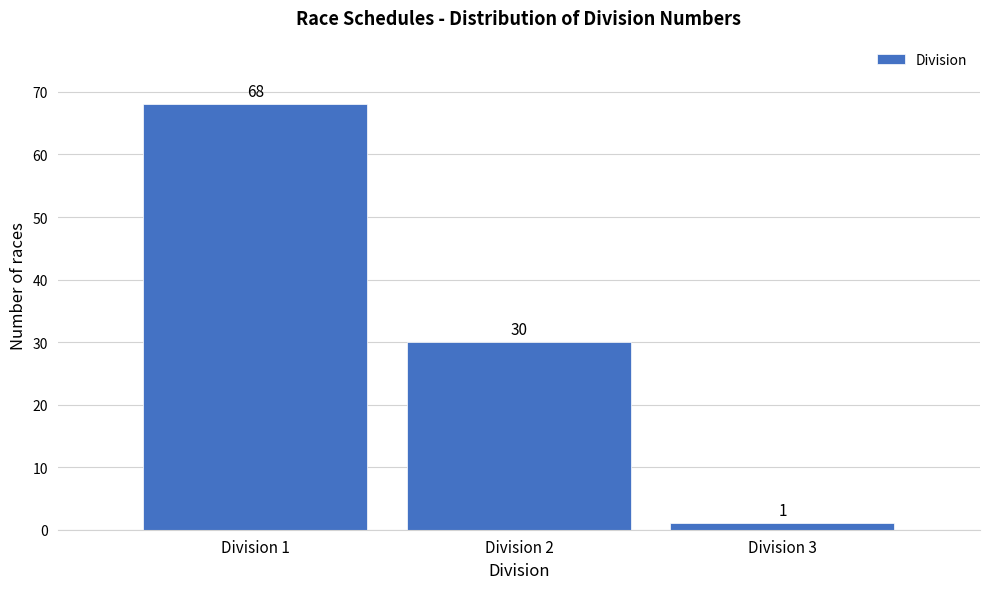

What is the height of the bar covering 0.5 to 1.5 on the x-axis?

68